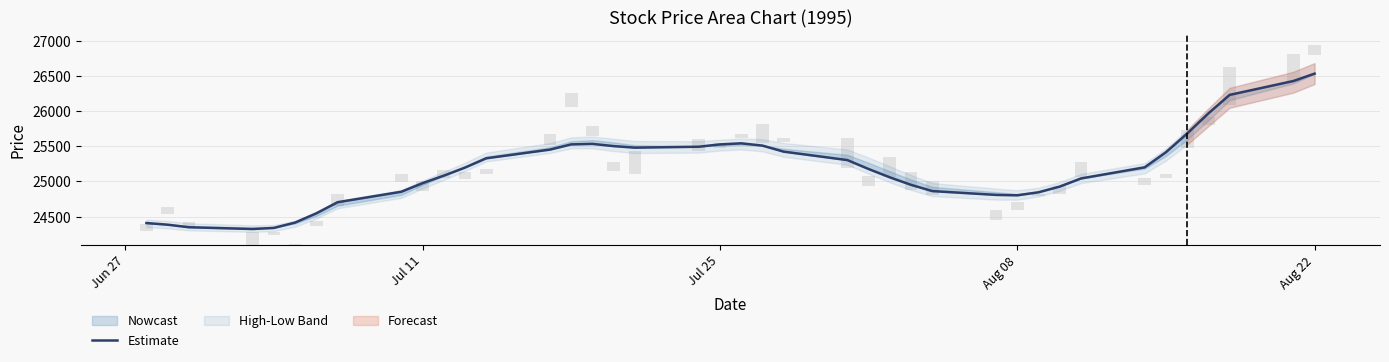

Count the number of categories in the chart.

40